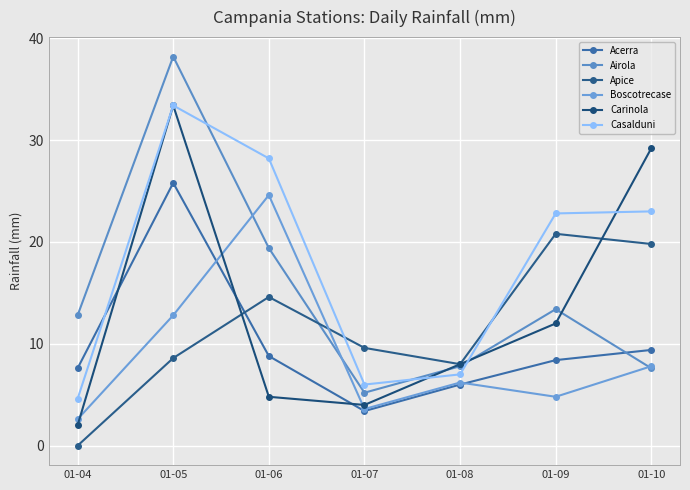

What is the sum of all Apice values?

81.4